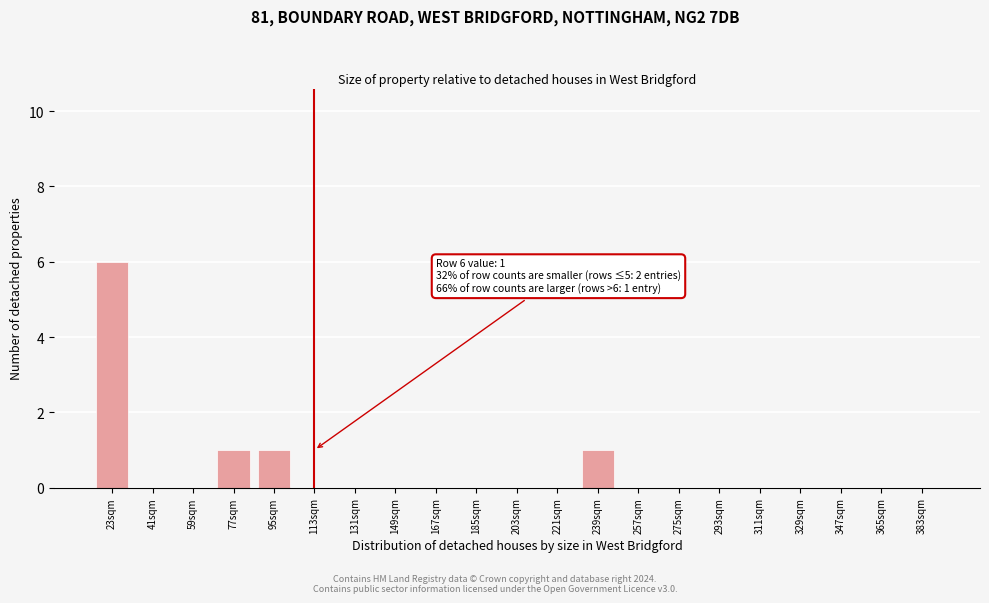

Reading left to right, list all the values displayed in this chart.

23sqm=6	41sqm=0	59sqm=0	77sqm=1	95sqm=1	113sqm=0	131sqm=0	149sqm=0	167sqm=0	185sqm=0	203sqm=0	221sqm=0	239sqm=1	257sqm=0	275sqm=0	293sqm=0	311sqm=0	329sqm=0	347sqm=0	365sqm=0	383sqm=0